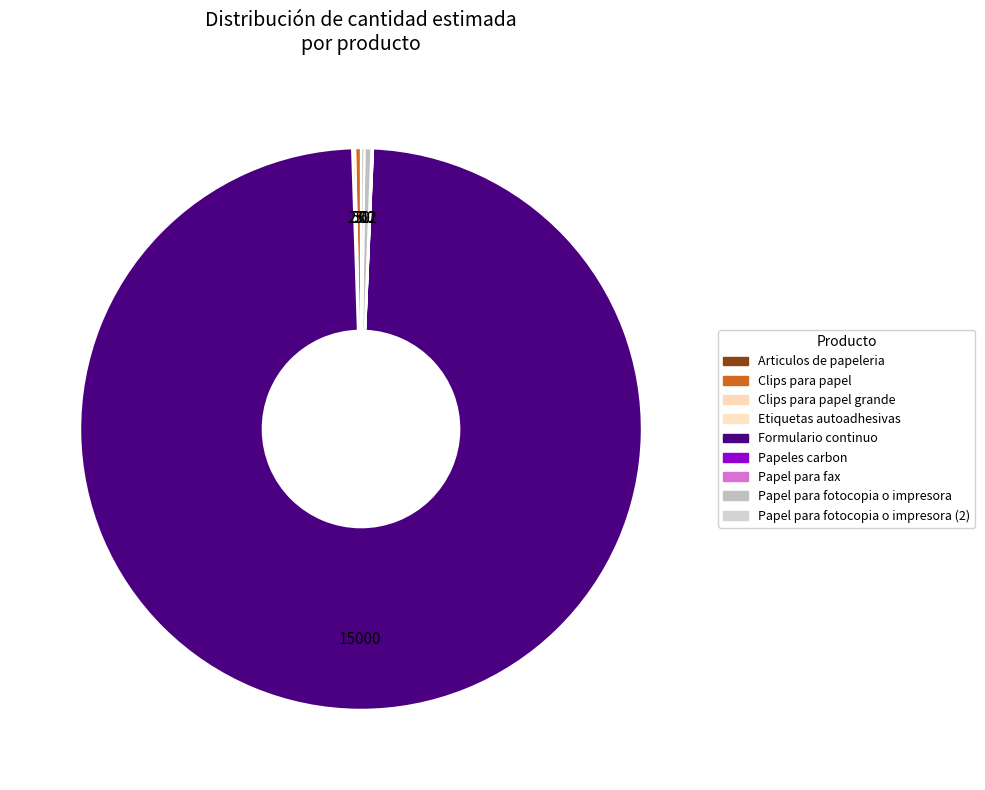

Rank the categories by value from lowest to highest.

Articulos de papeleria, Etiquetas autoadhesivas, Papeles carbon, Papel para fax, Clips para papel grande, Papel para fotocopia o impresora (2), Clips para papel, Papel para fotocopia o impresora, Formulario continuo